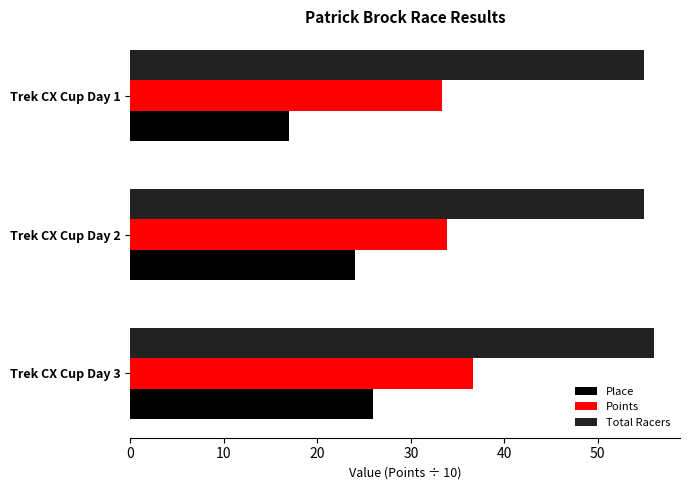

What is the sum of all Total Racers values?

166.0